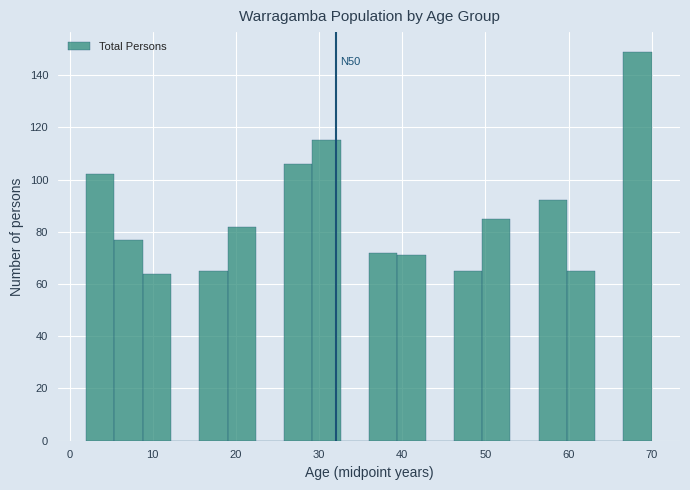

Read against the x-axis, roughly where is the centre of the tallest bar?

68